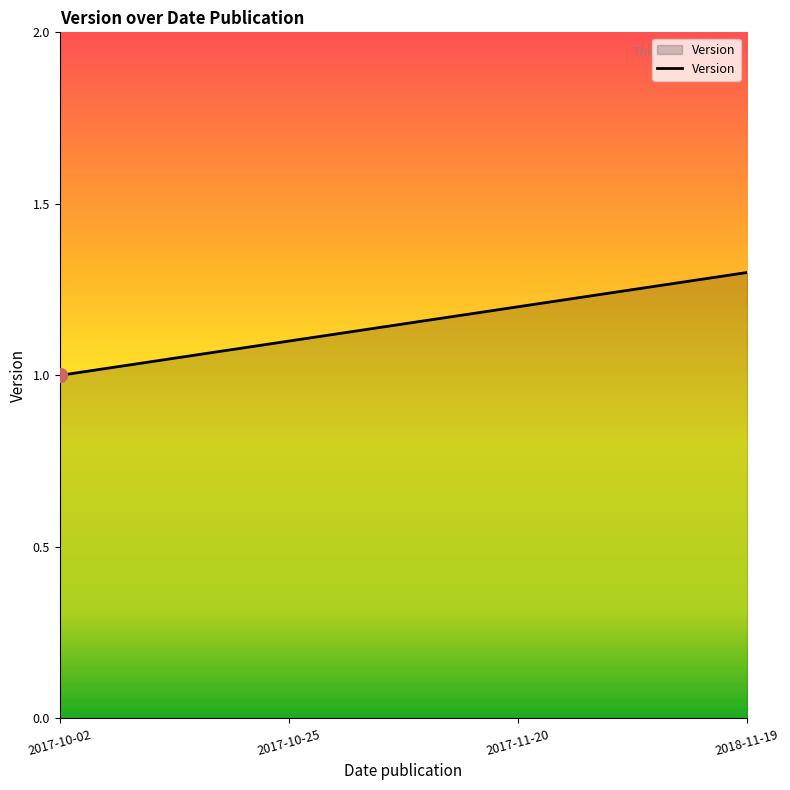

What is the approximate value at 2017-10-02?

1.0